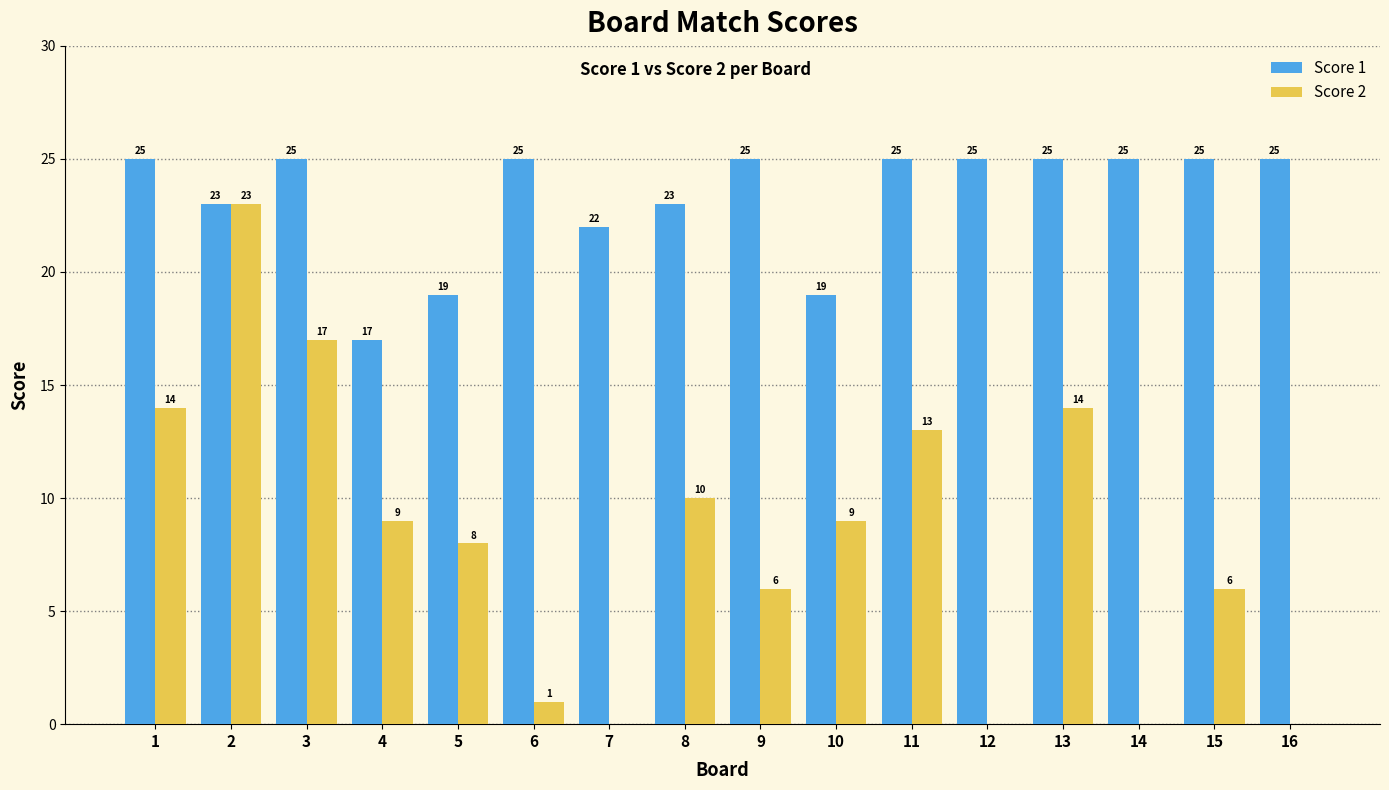

What is the total value across all series at 4?

26